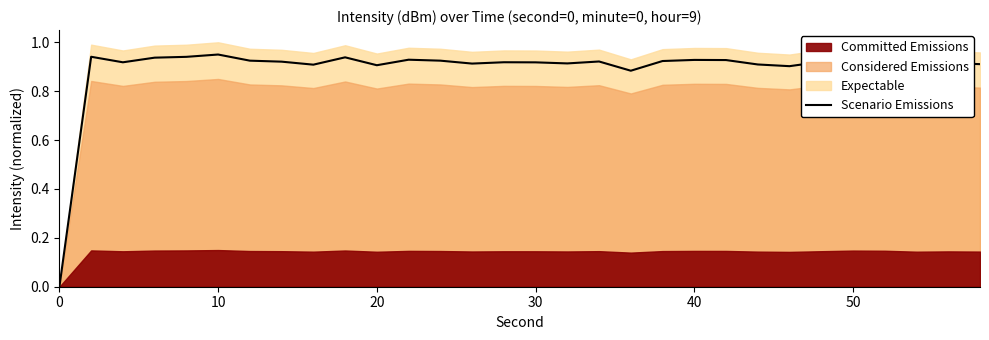

How many data points are above 0?

29